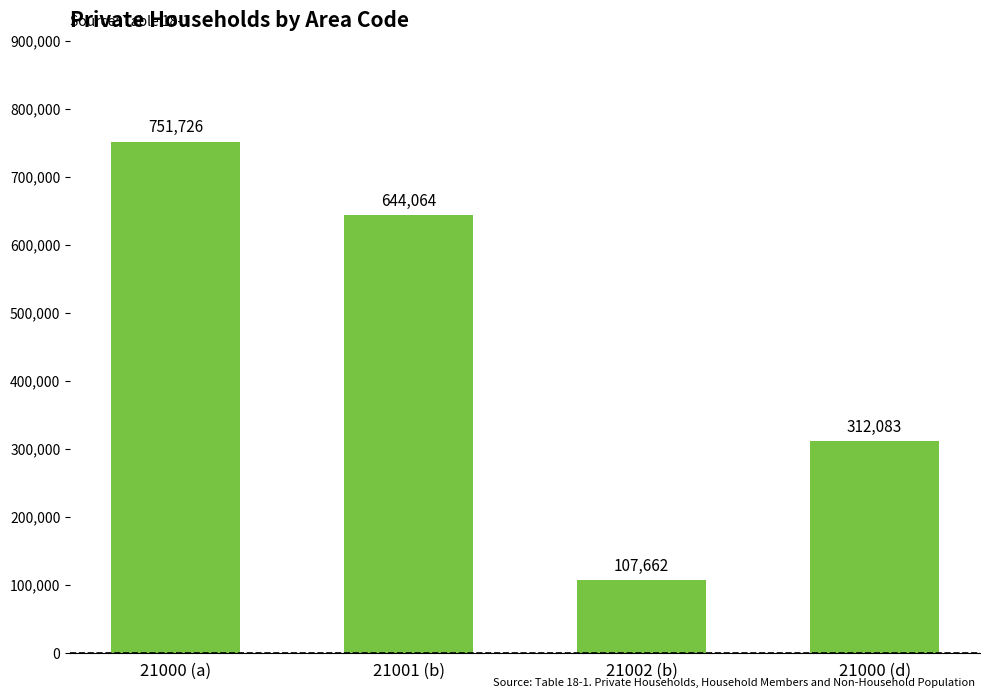

What is the average value?

453884